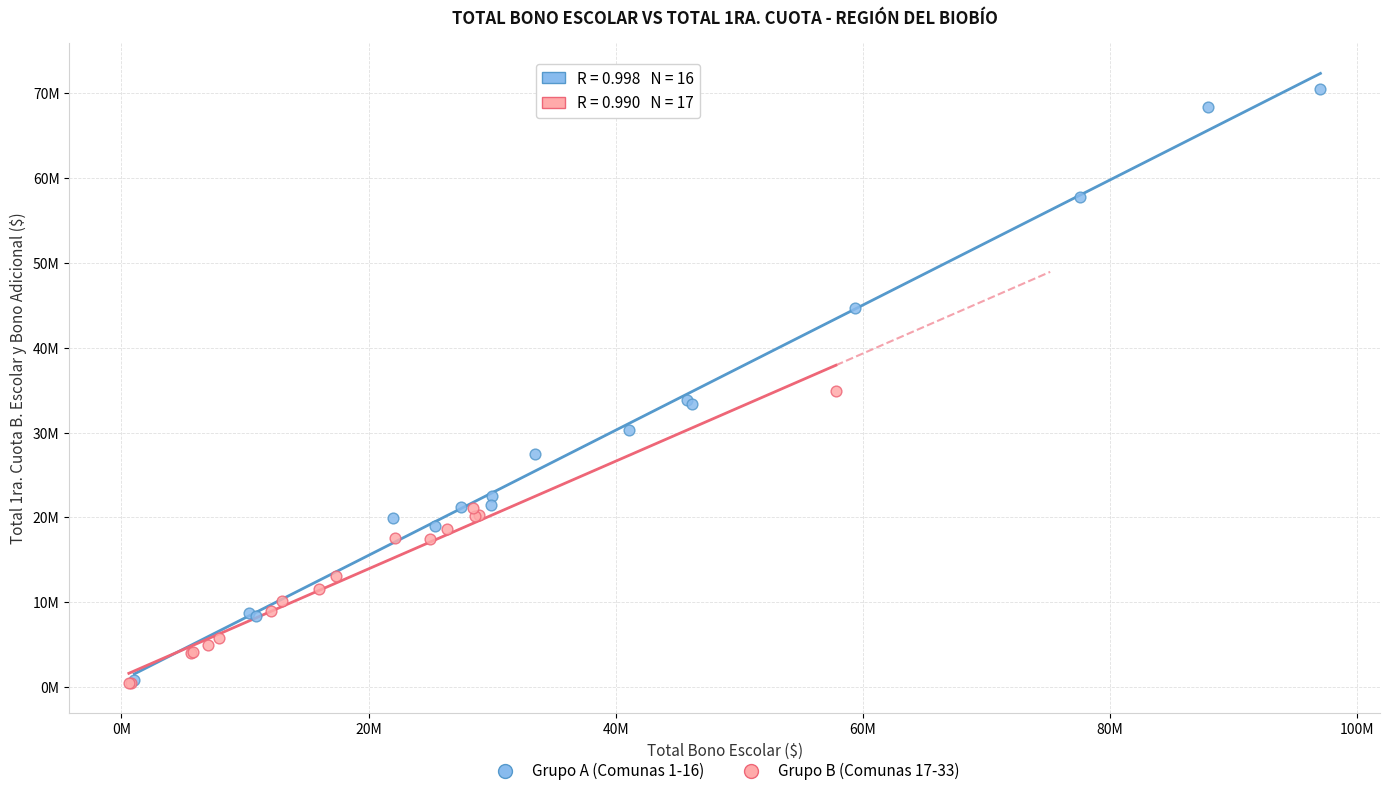

What are all the series names shown in the legend?

Grupo A (Comunas 1-16), Grupo B (Comunas 17-33)